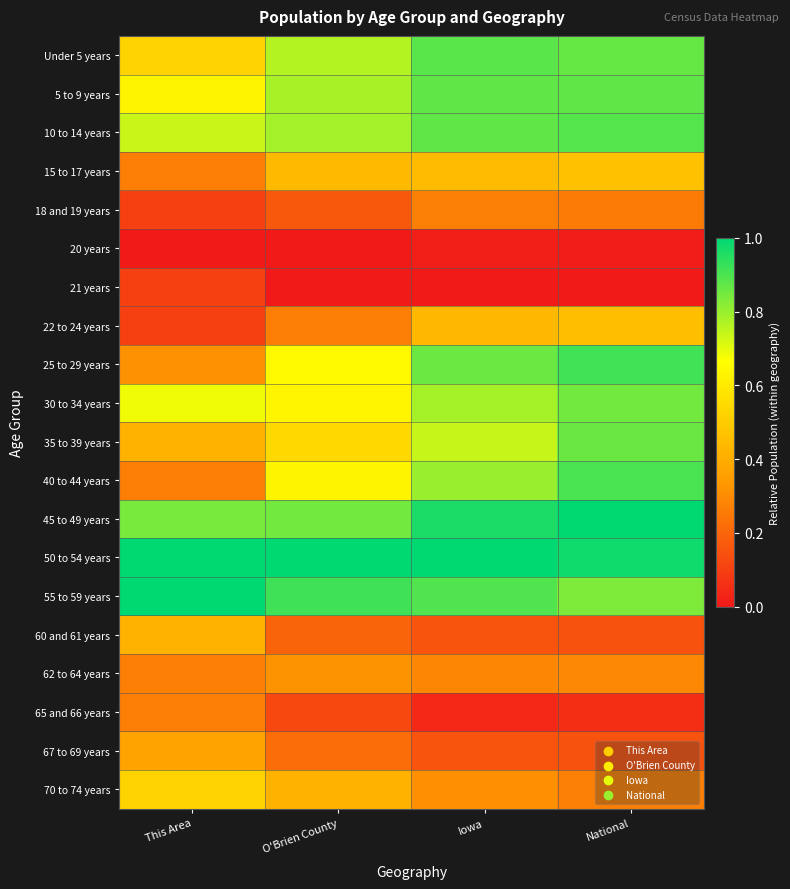

What is the difference between the highest and lowest values at Iowa?

1.0